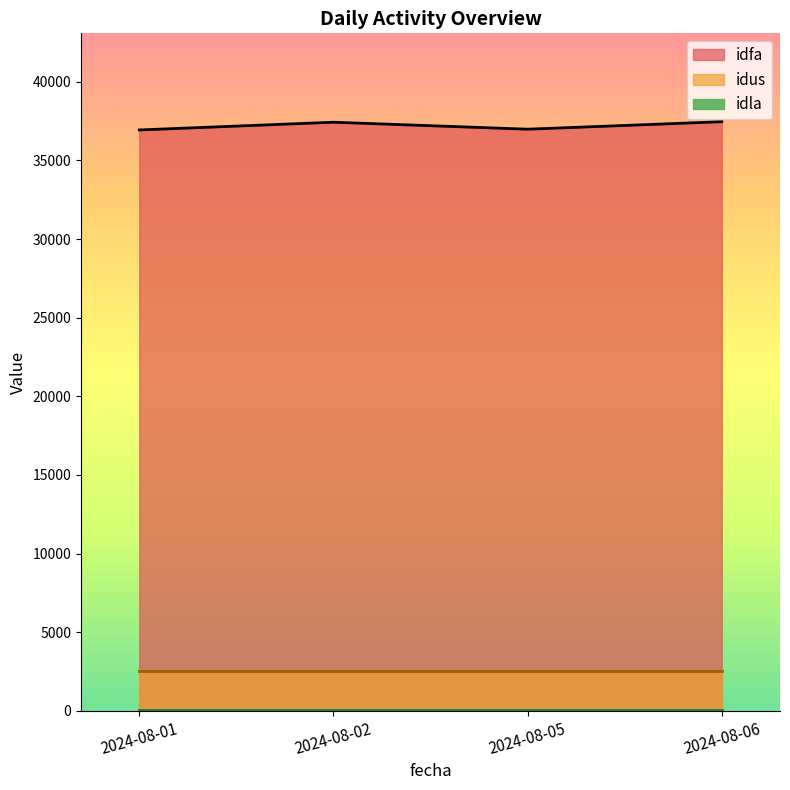

At 2024-08-05, list the series in order from largest to smallest.

idfa, idus, idla